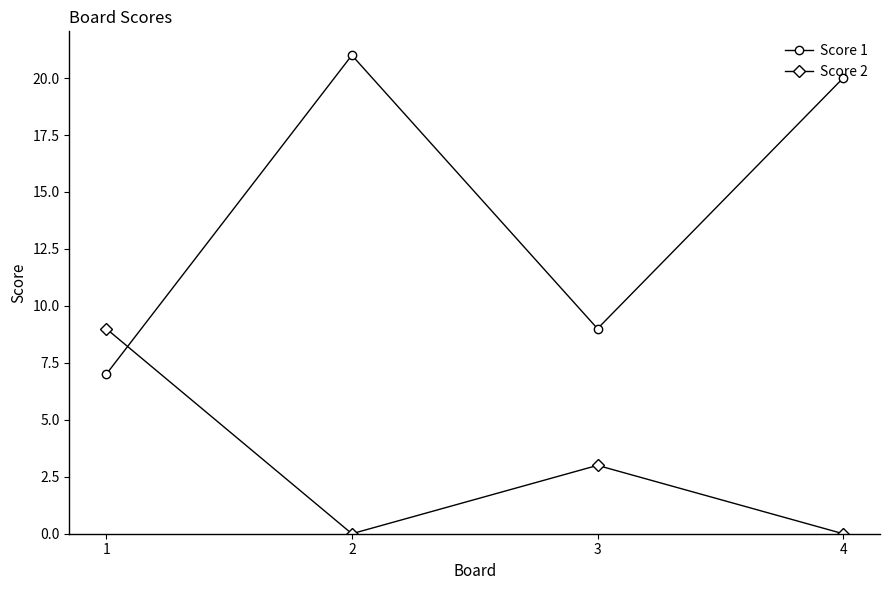

What is the average value of the Score 2 series?

3